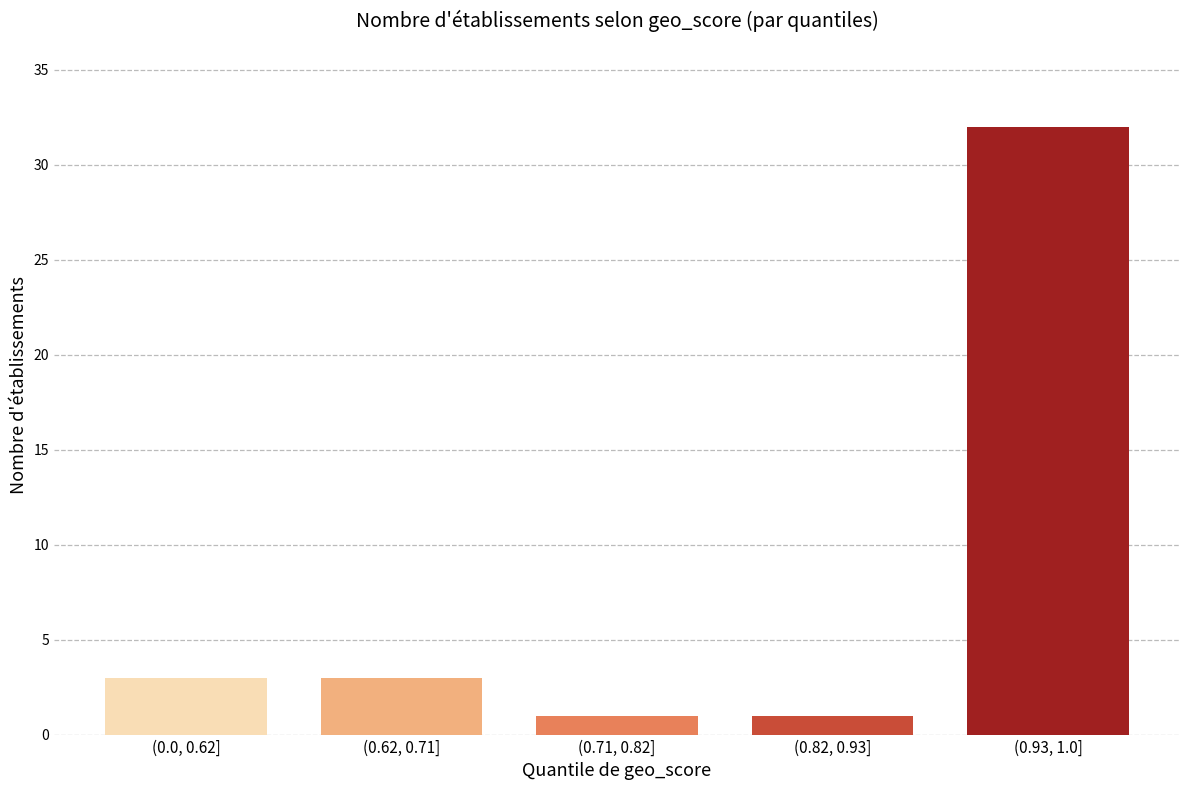

Reading left to right, extract all data points from this chart.

3	3	1	1	32